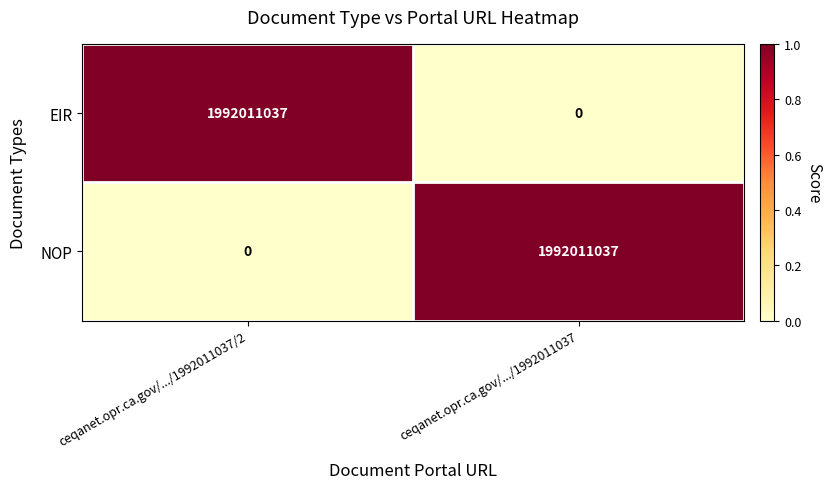

What is the maximum value shown in the chart?

1992011037